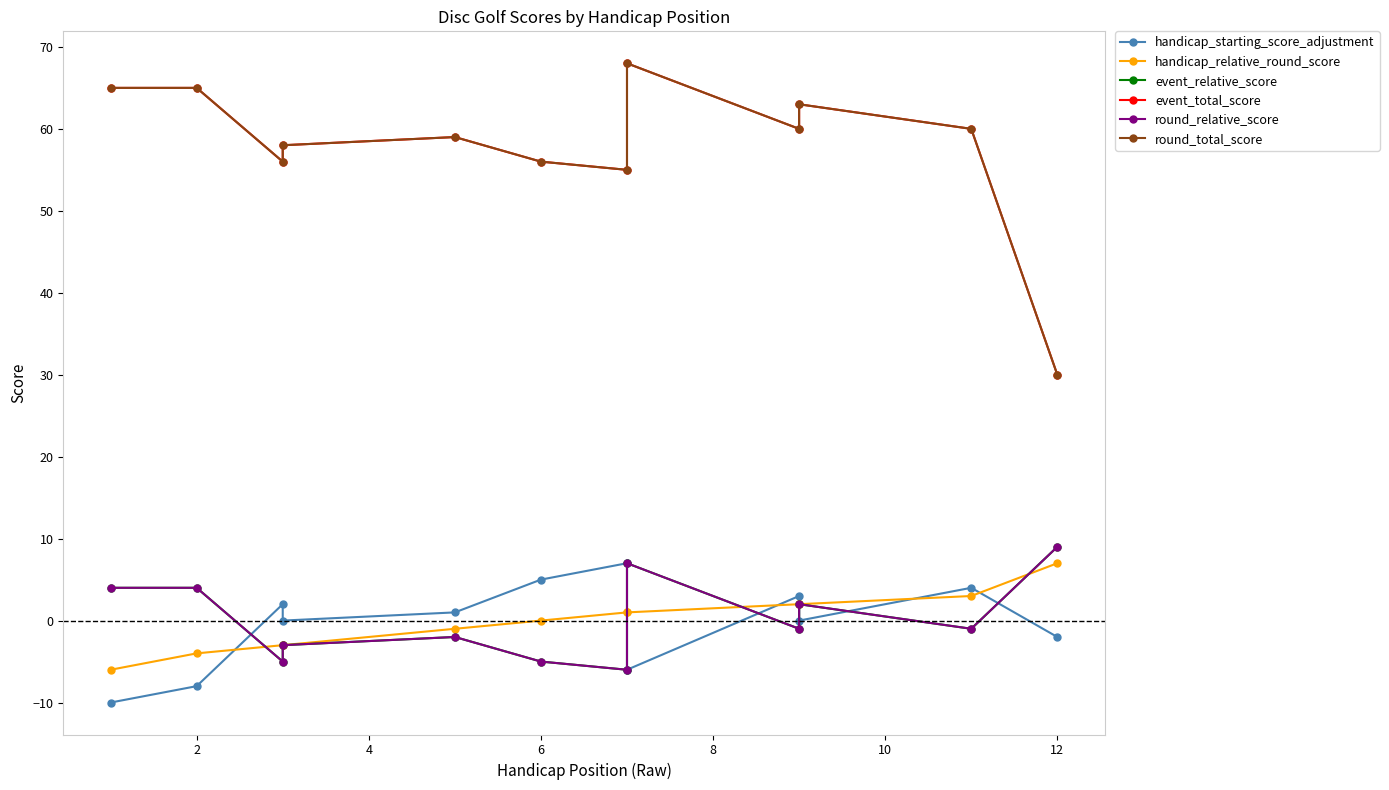

How many lines are shown in the chart?

6